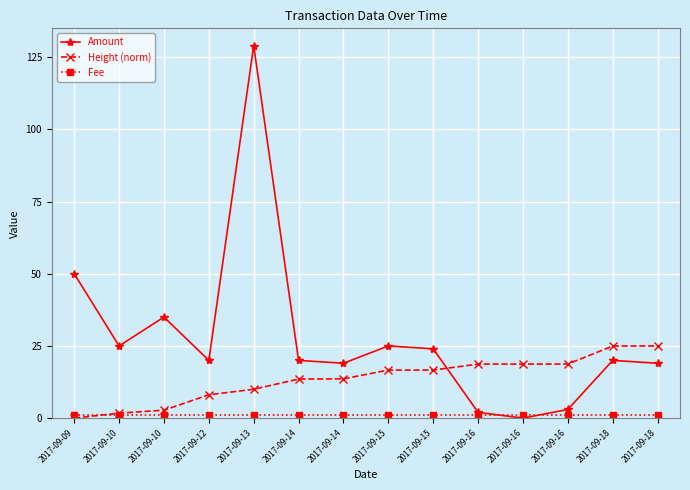

Where do Amount and Fee first cross each other?

2017-09-16 and 2017-09-16